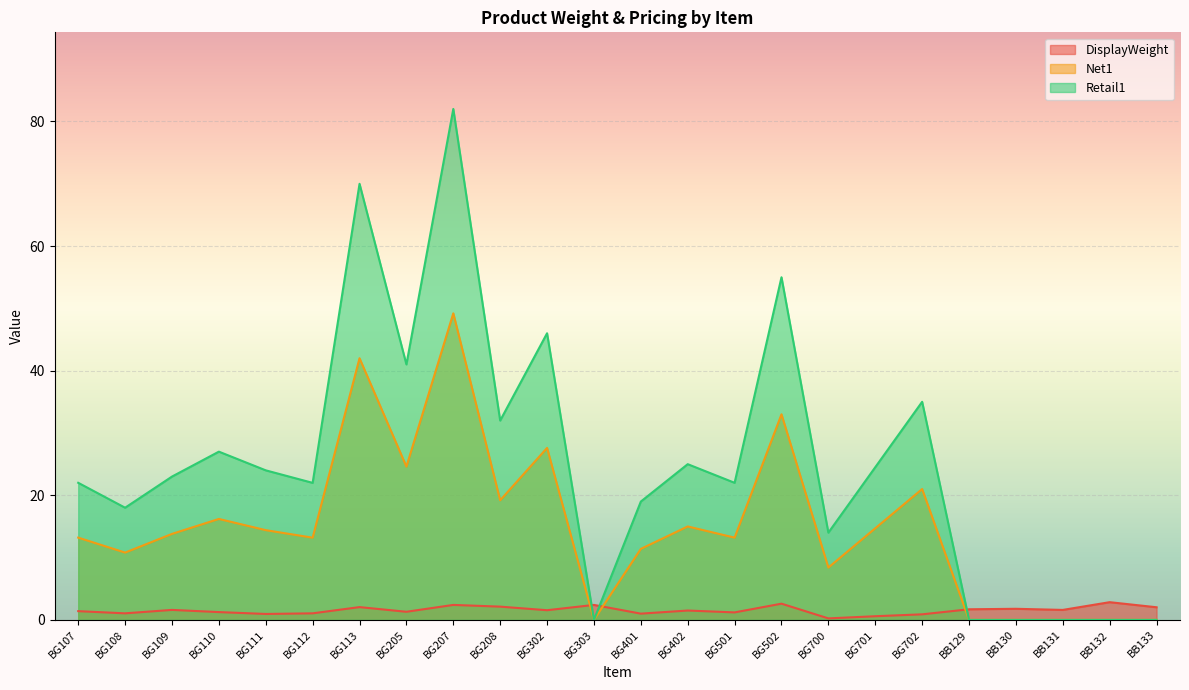

True or false: DisplayWeight has more than 2 points higher than both neighbors.

True